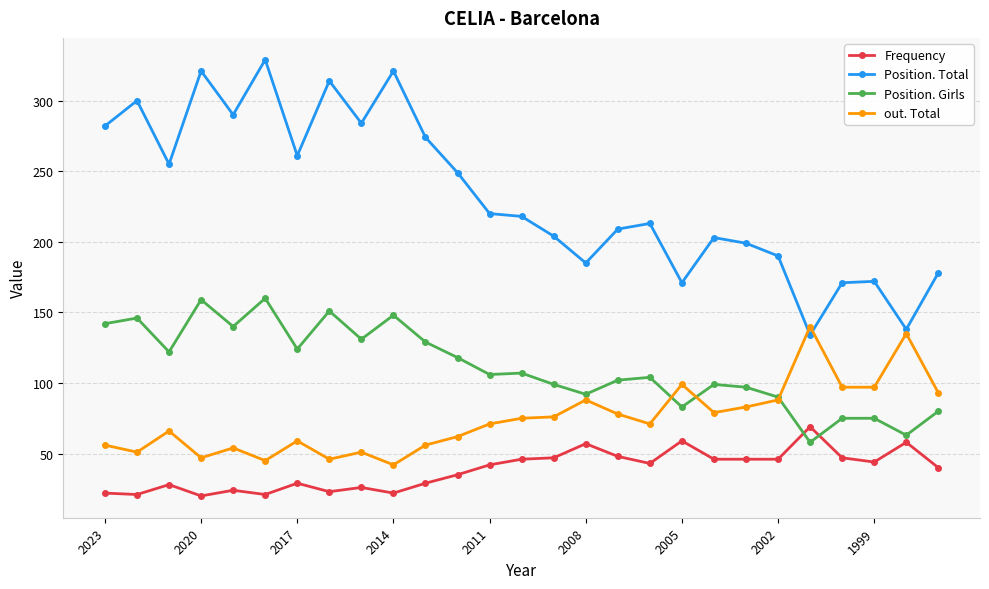

True or false: out. Total and Frequency intersect in this chart.

False